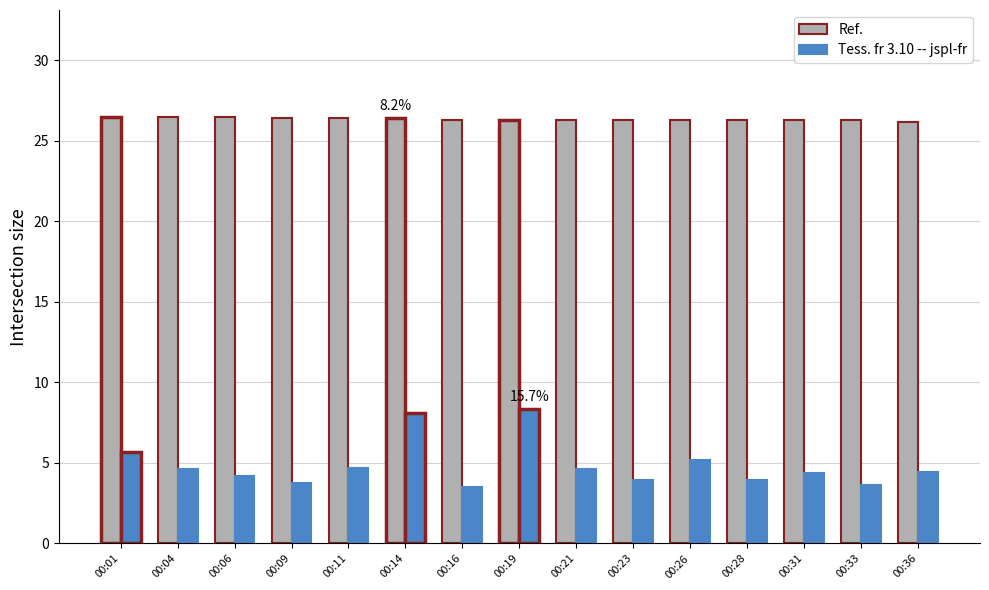

What is the difference between the Tess. fr 3.10 -- jspl-fr values at 00:16 and 00:36?

0.9